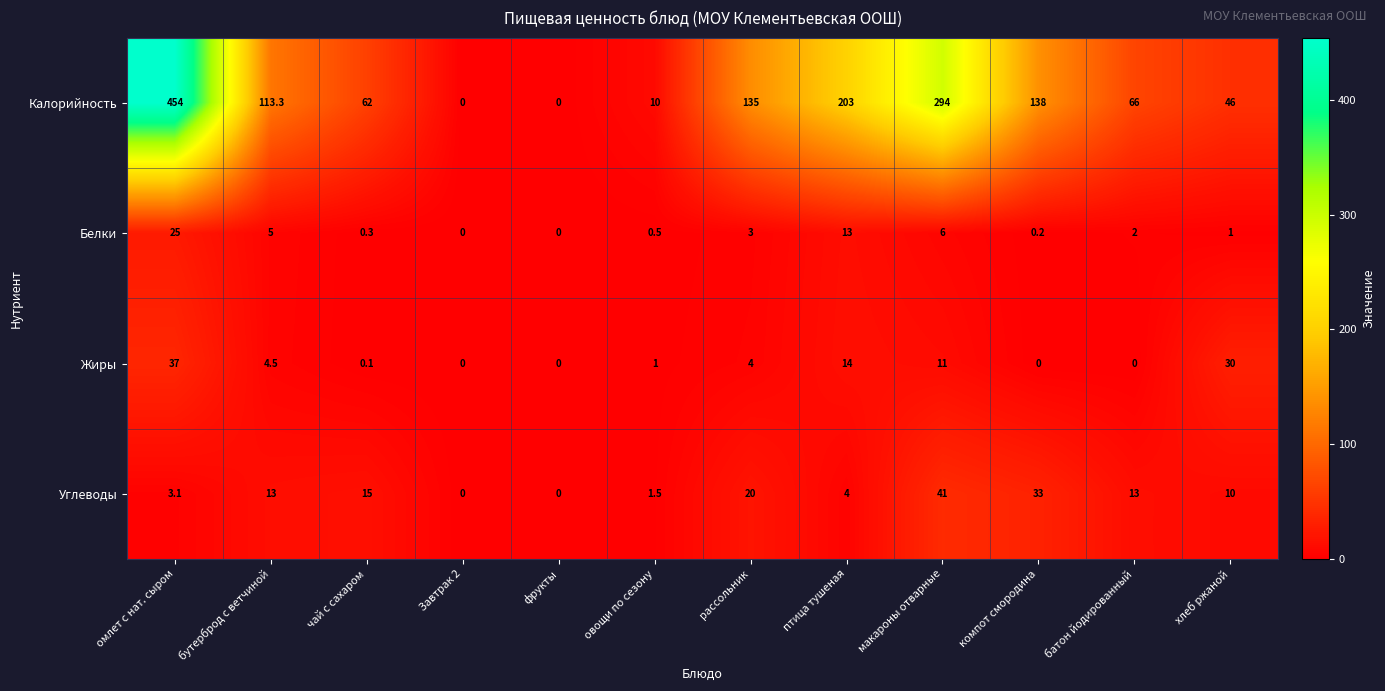

Which series has the largest range (max minus min)?

Калорийность